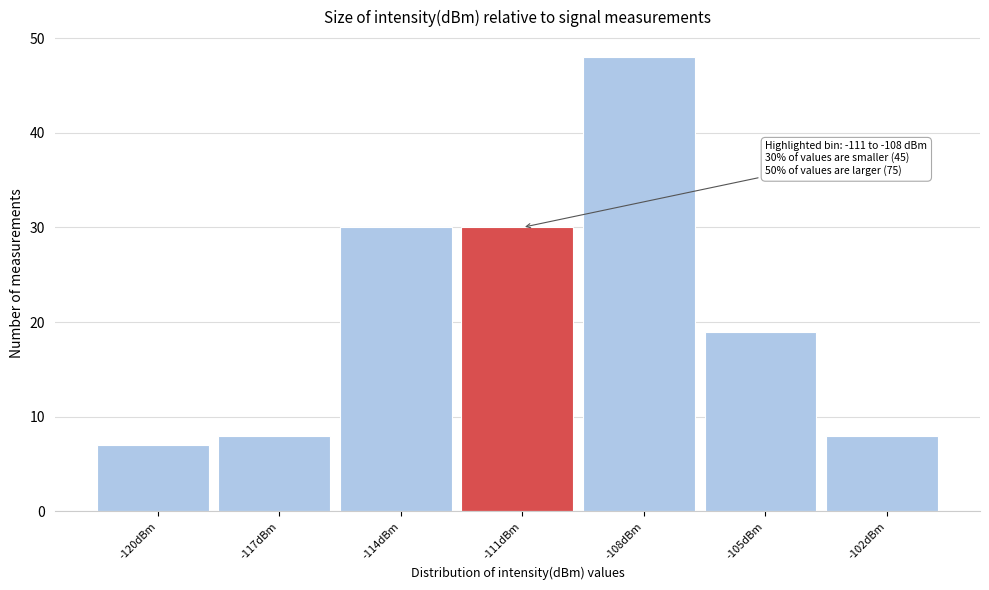

Reading left to right, list all the values displayed in this chart.

-120dBm=7	-117dBm=8	-114dBm=30	-111dBm=30	-108dBm=48	-105dBm=19	-102dBm=8